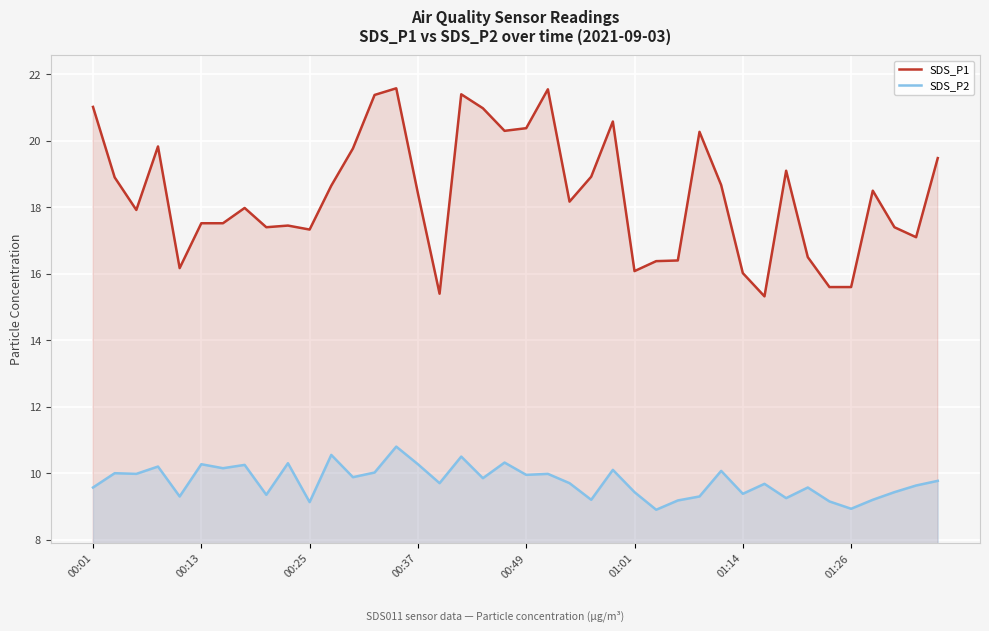

Which series has the largest range (max minus min)?

SDS_P1